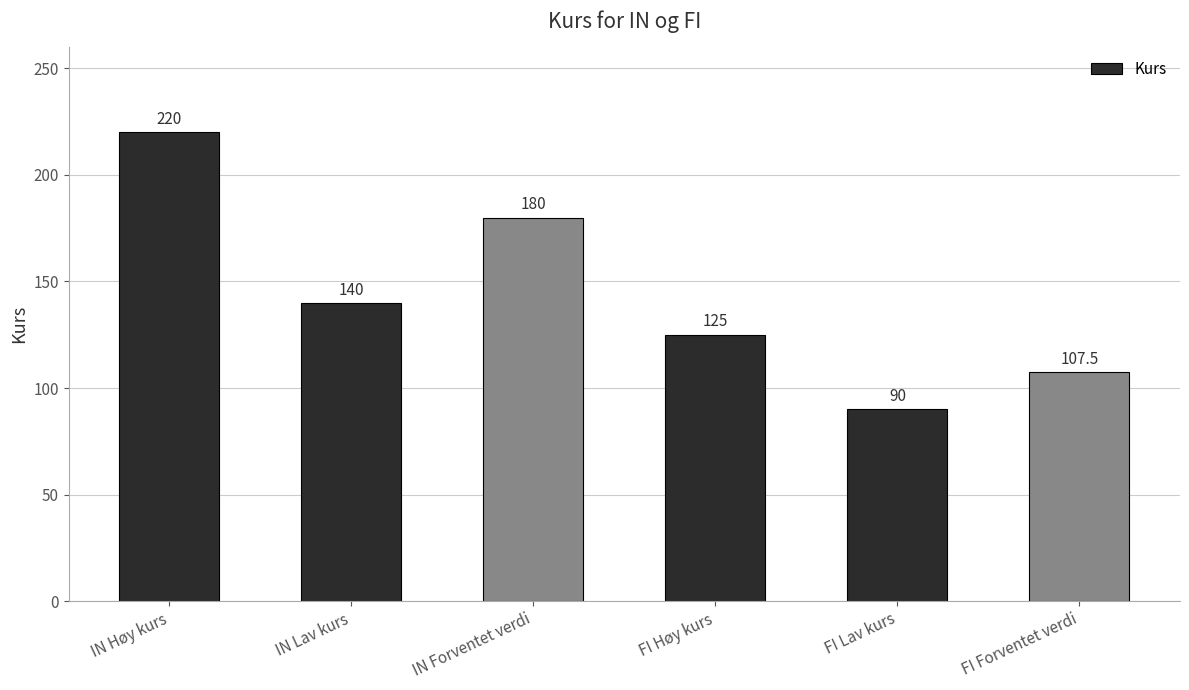

What is the label of the 6th bar from the left?

FI Forventet verdi